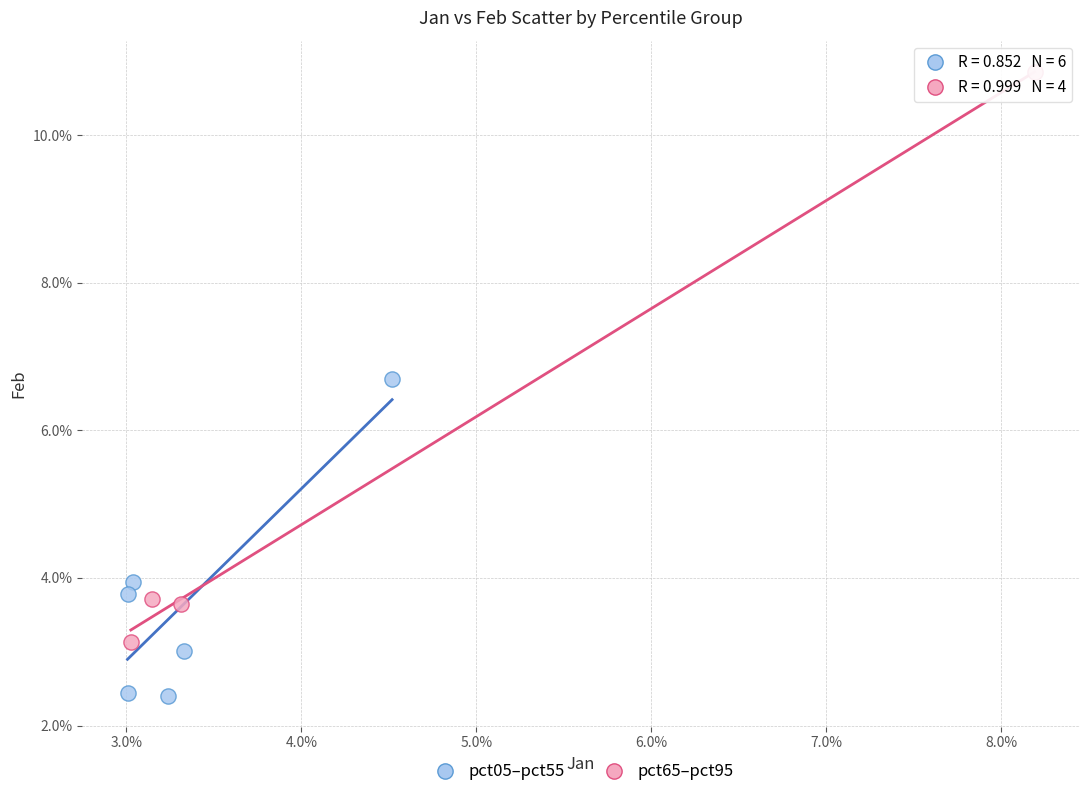

Which series reaches the minimum Y coordinate?

pct05–pct55